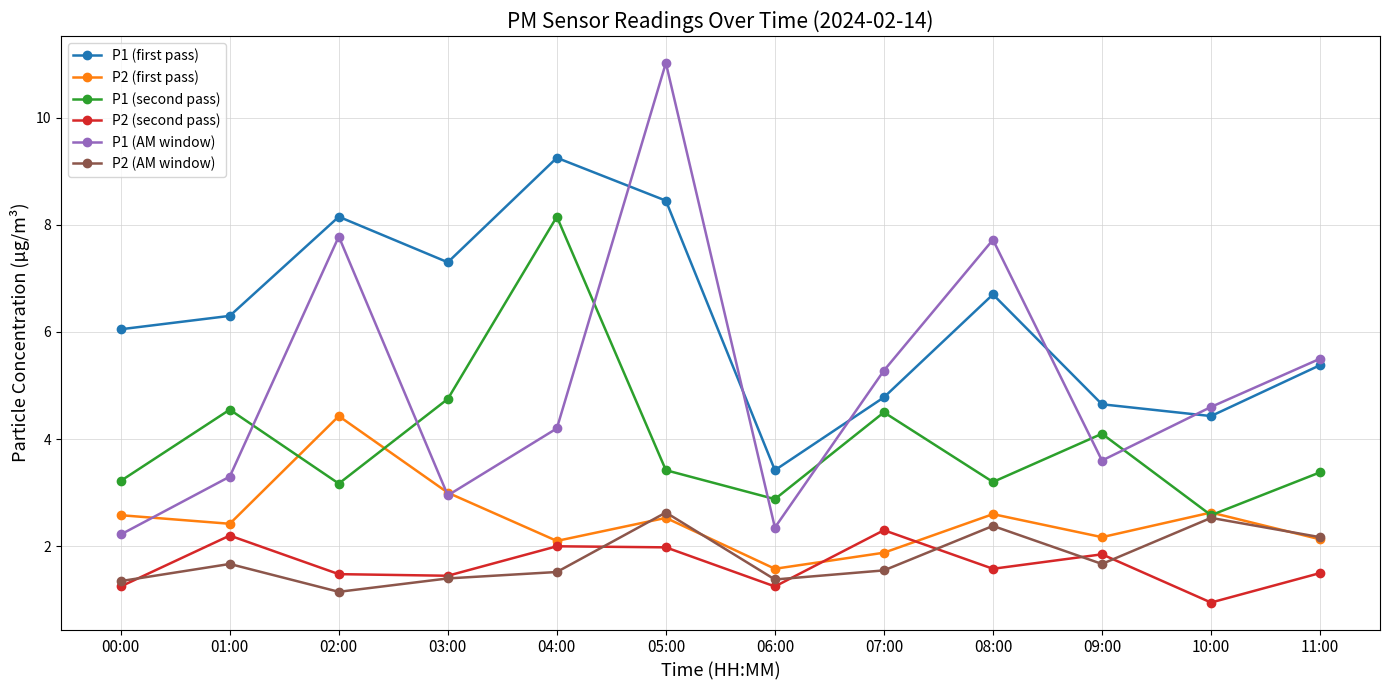

At which category does P1 (AM window) reach its first local valley?

03:00